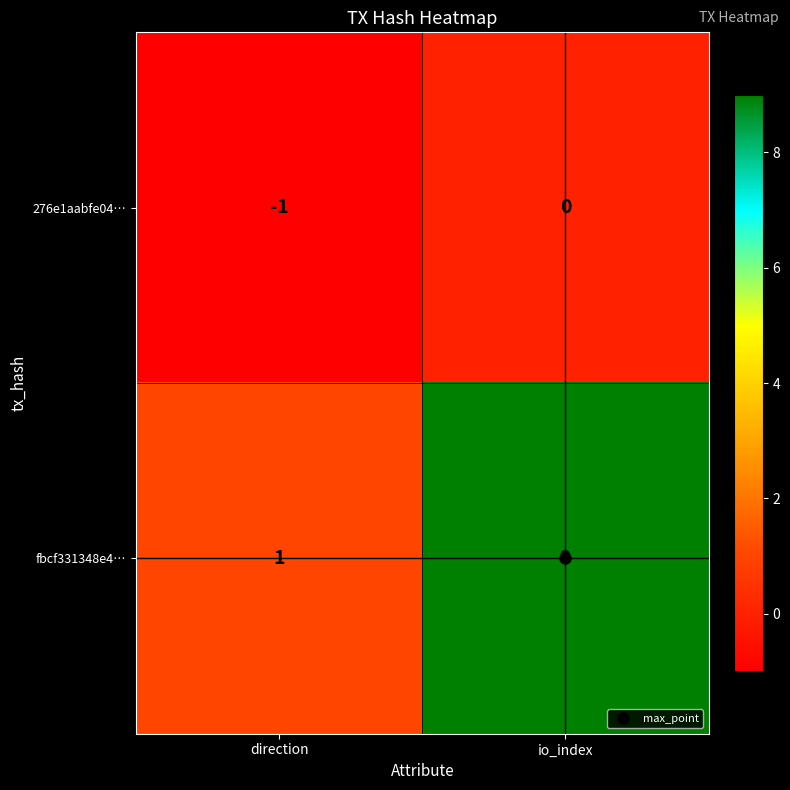

Where is 276e1aabfe04… nearest to the value 0?

io_index